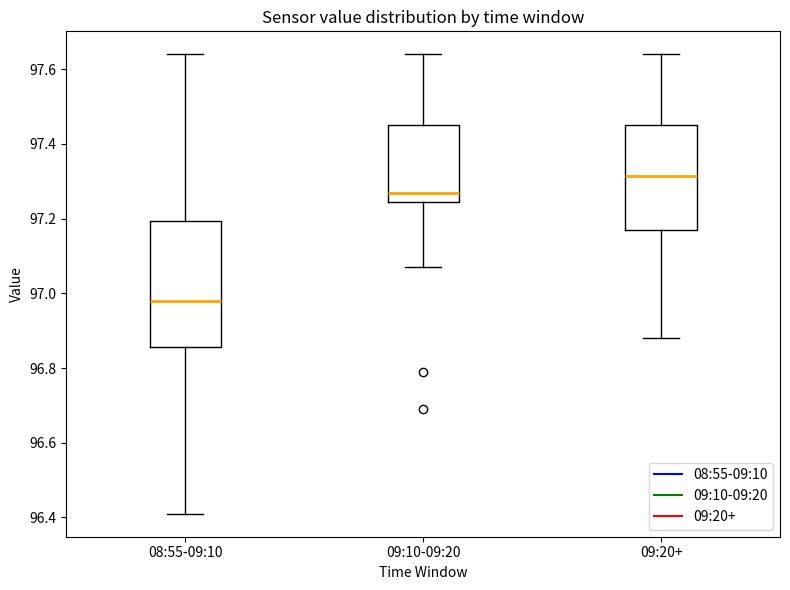

Where does the median line of the box for 09:20+ sit on the y-axis? The values are not printed on the chart, so give them approximately, as read against the axis.

97.32